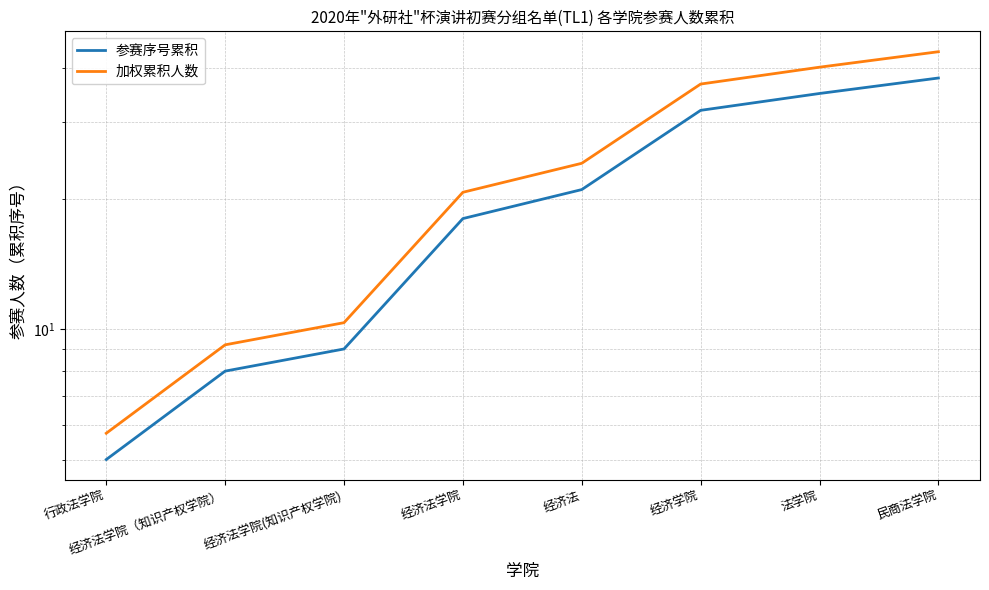

True or false: 参赛序号累积 and 加权累积人数 cross at least once.

False